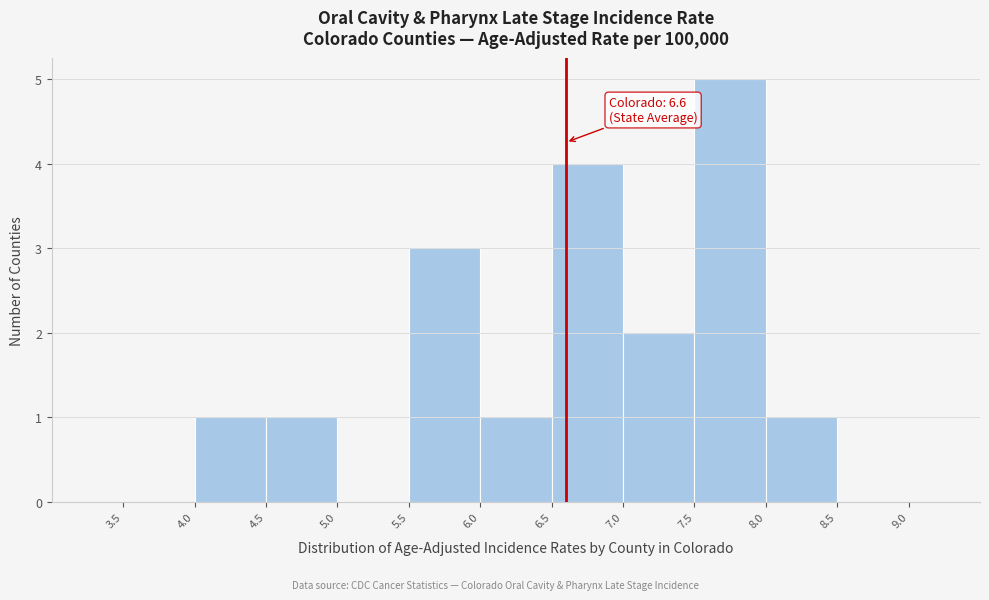

Which range on the x-axis has the tallest bar?

7.5 to 8.0